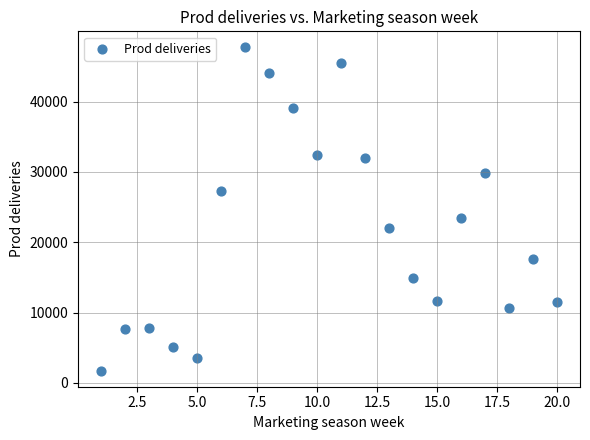

What is the range of Y values (max minus min)?

45953